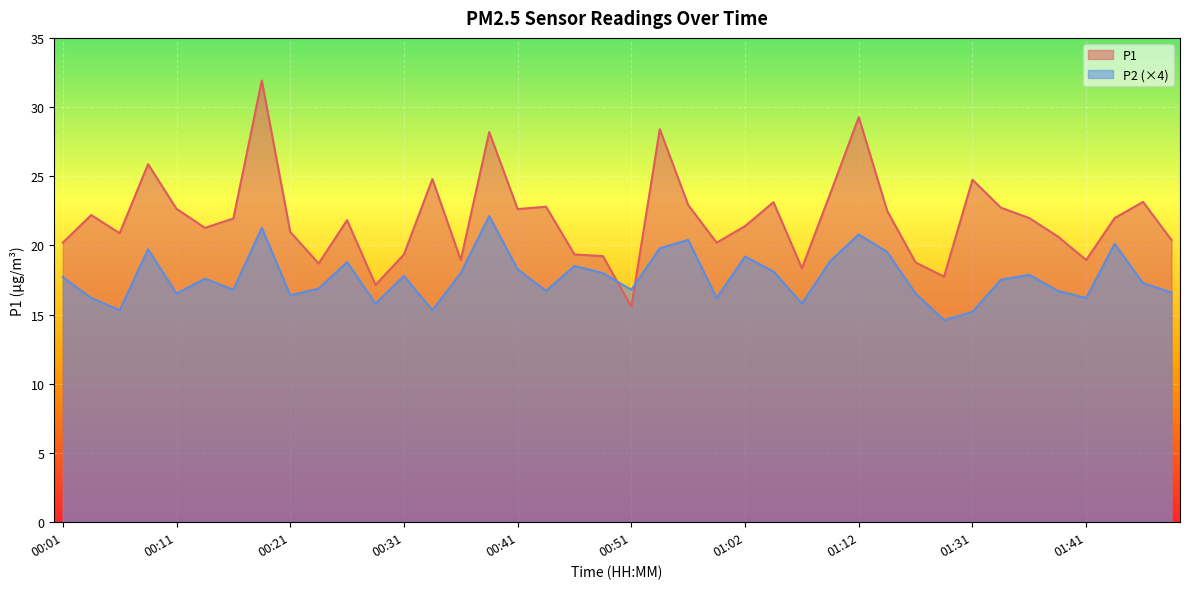

What is the sum of all P1 values?

877.5